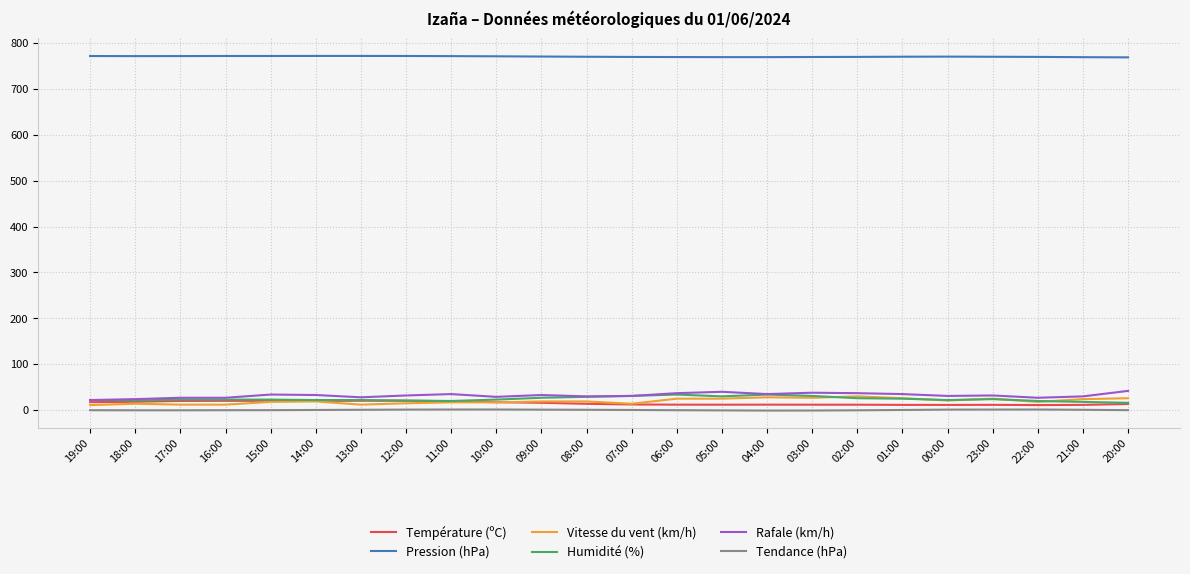

Which series has the largest total across all categories?

Pression (hPa)